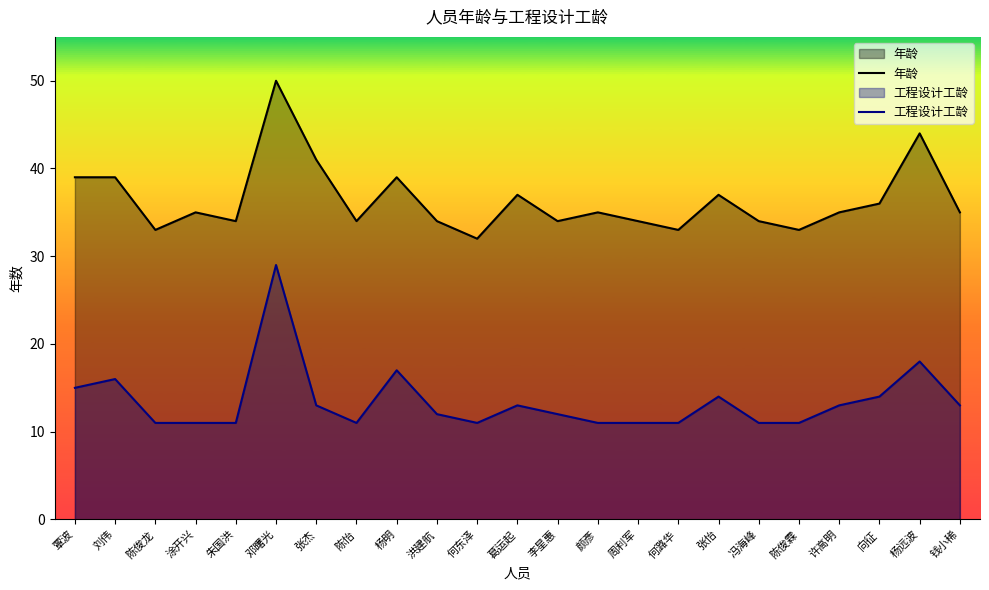

Reading left to right, transcribe all the data shown in this chart.

年龄: 覃波=39	刘伟=39	陈俊龙=33	涂开兴=35	朱国洪=34	邓曙光=50	张杰=41	陈怡=34	杨明=39	洪建航=34	何东泽=32	葛运起=37	李星惠=34	颜彥=35	周利军=34	何潞华=33	张怡=37	冯海峰=34	陈俊霖=33	许高明=35	向征=36	杨远波=44	钱小稀=35
工程设计工龄: 覃波=15	刘伟=16	陈俊龙=11	涂开兴=11	朱国洪=11	邓曙光=29	张杰=13	陈怡=11	杨明=17	洪建航=12	何东泽=11	葛运起=13	李星惠=12	颜彥=11	周利军=11	何潞华=11	张怡=14	冯海峰=11	陈俊霖=11	许高明=13	向征=14	杨远波=18	钱小稀=13